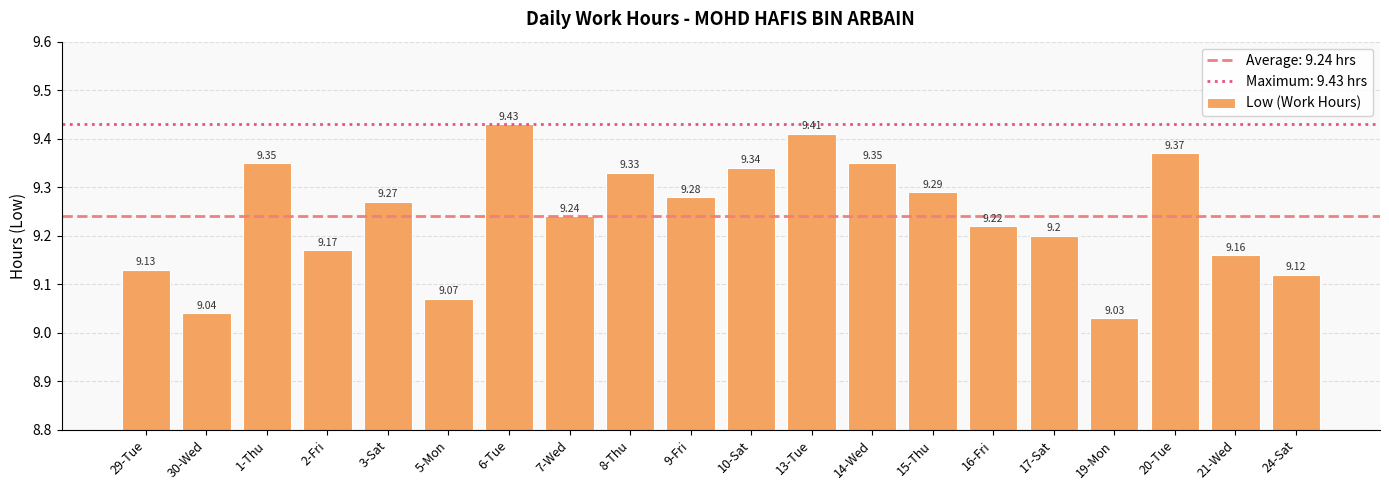

What is the label of the 5th bar from the right?

17-Sat